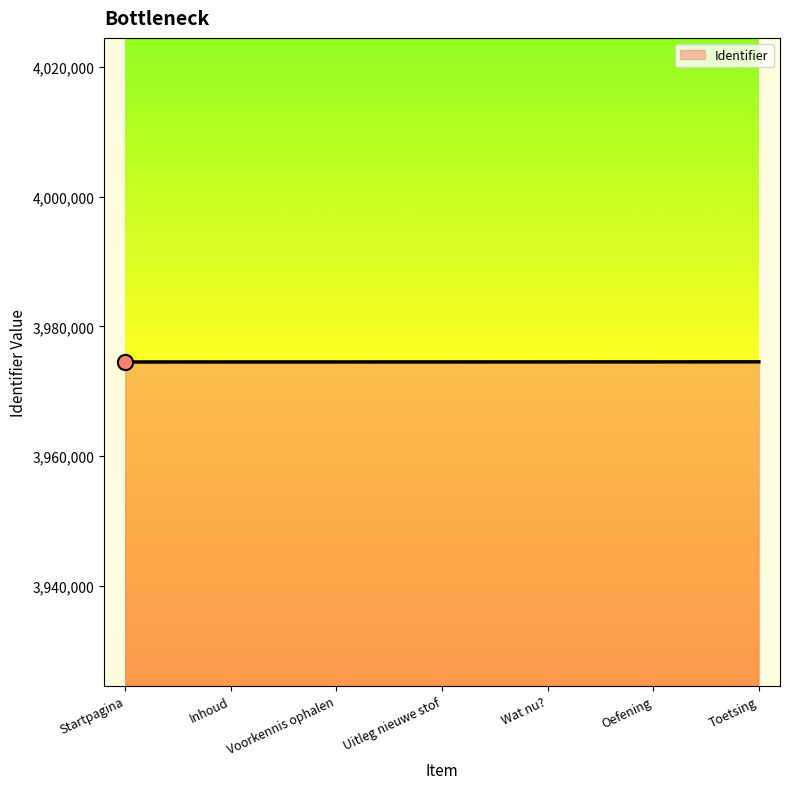

What is the change in value from Wat nu? to Toetsing?

+9